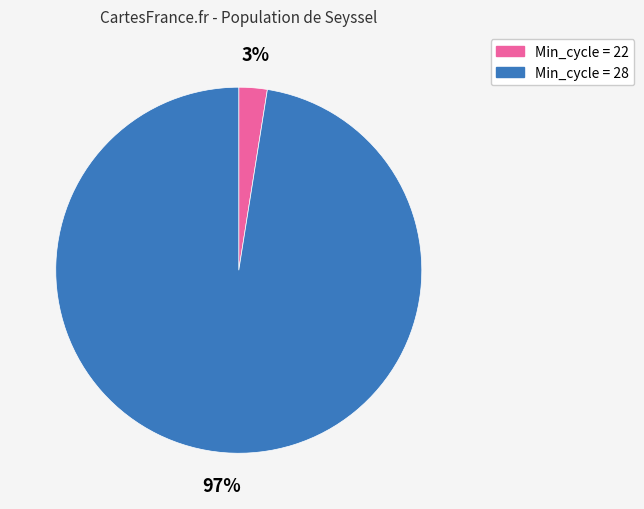

Combined, do 97% and 3% account for over 50%?

Yes